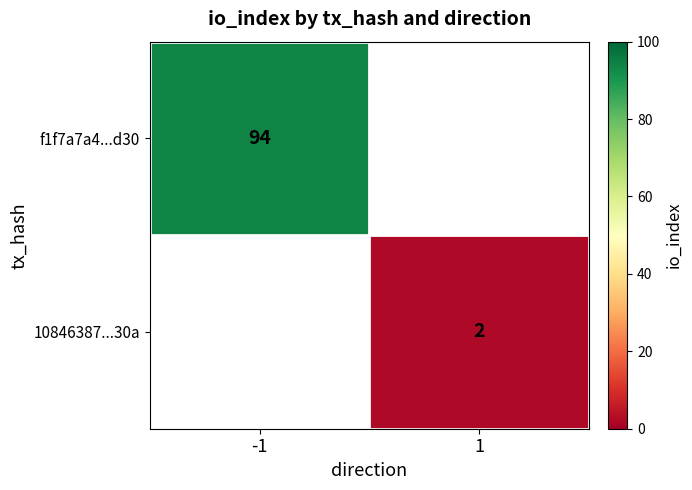

Is it true that 10846387...30a equals 2 at 1?

True